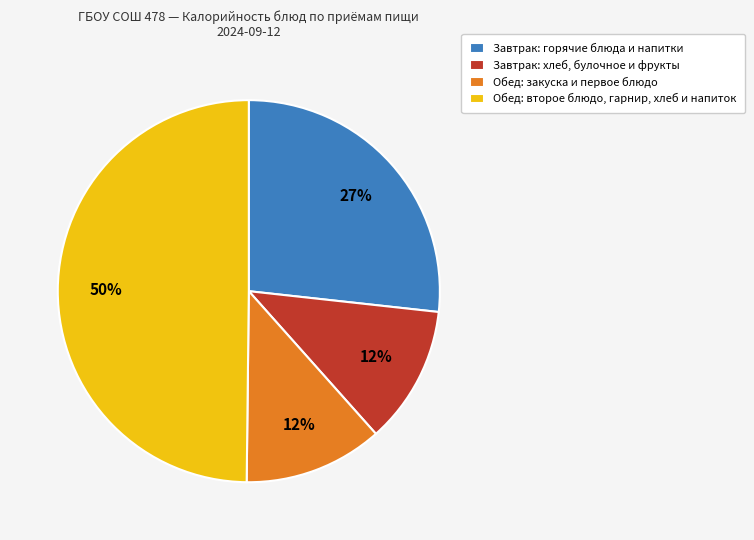

What is the largest slice in the pie chart?

Обед: второе блюдо, гарнир, хлеб и напиток